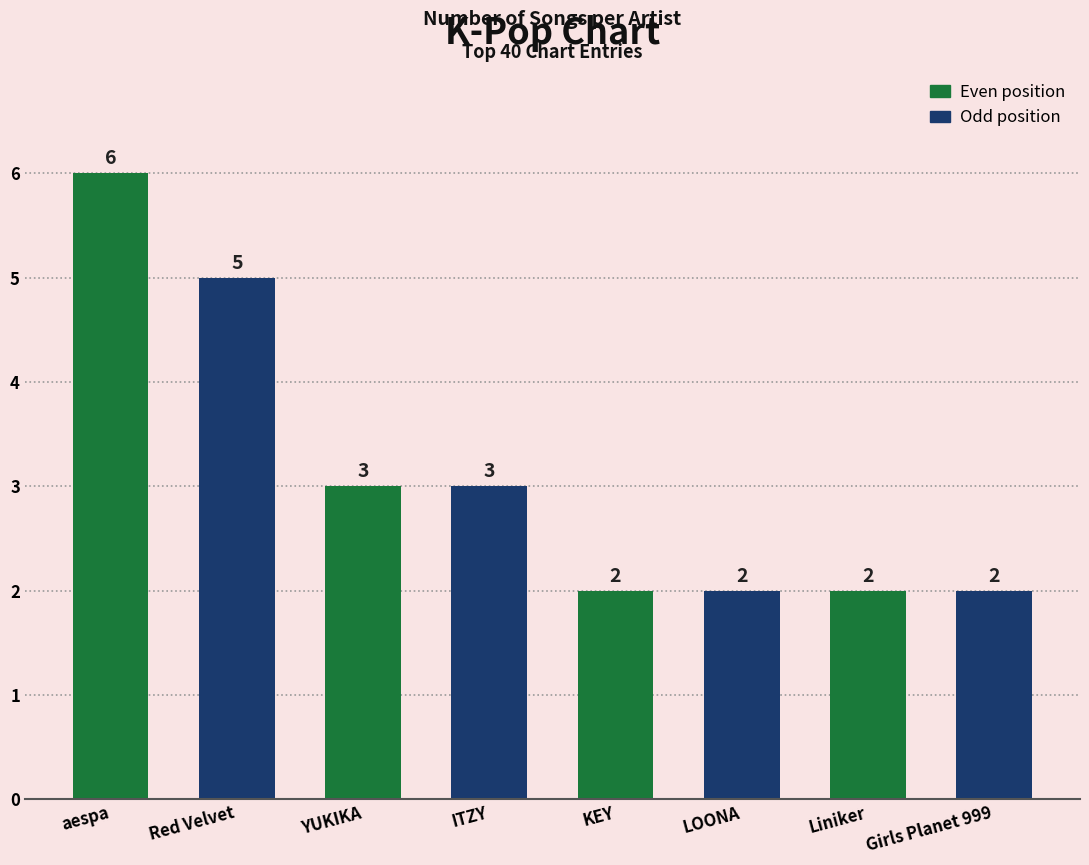

What is the difference between the values at Red Velvet and Girls Planet 999?

3